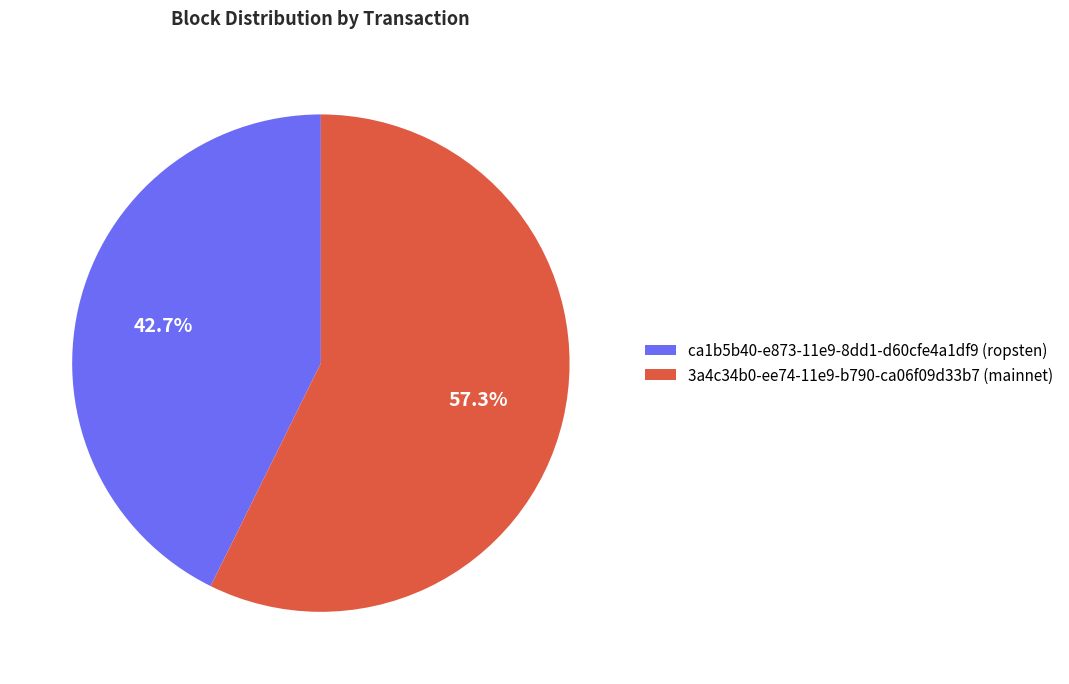

Which category accounts for the majority?

3a4c34b0-ee74-11e9-b790-ca06f09d33b7